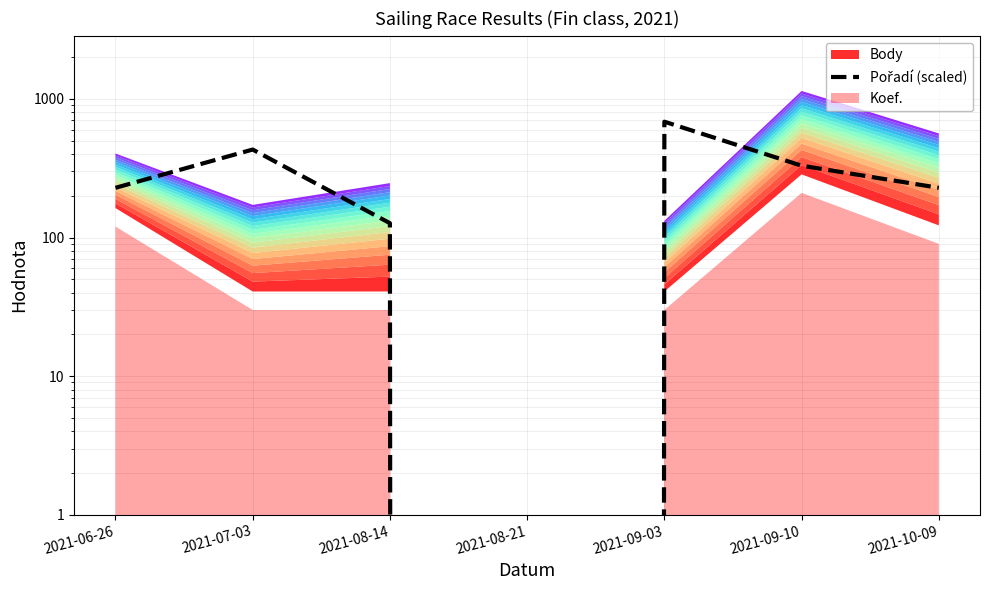

Reading left to right, transcribe all the data shown in this chart.

2021-06-26=228.4	2021-07-03=431.4	2021-08-14=126.9	2021-08-21=0.0	2021-09-03=685.2	2021-09-10=329.9	2021-10-09=228.4